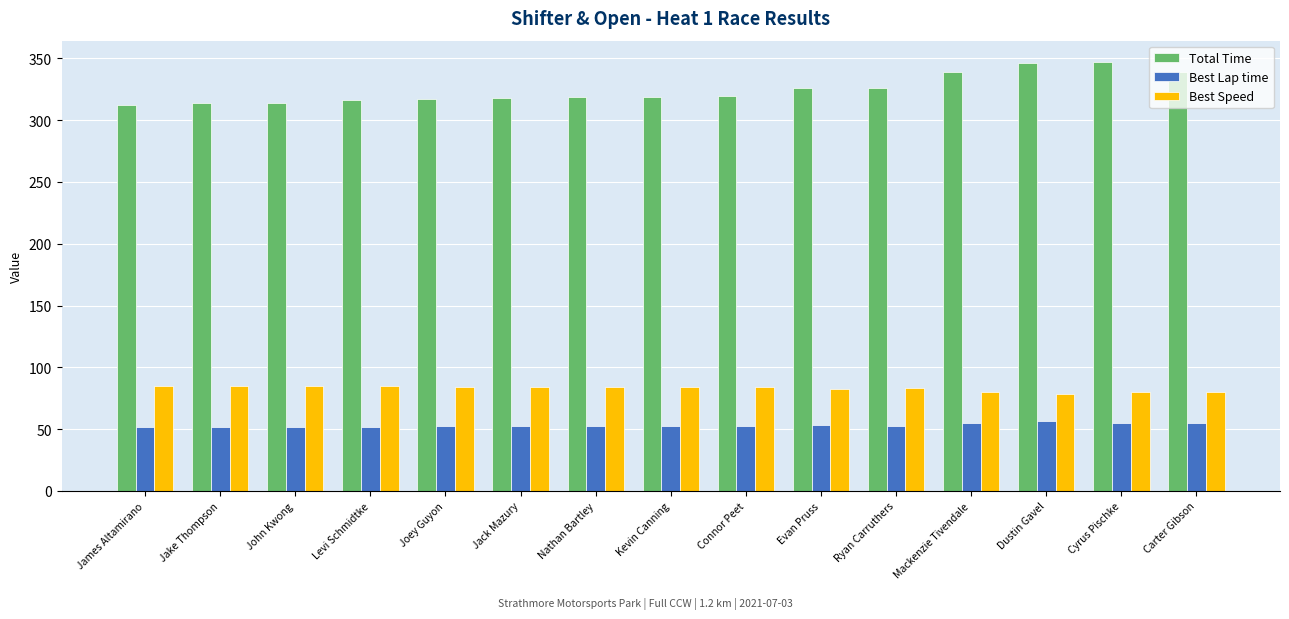

Which series changed the most between James Altamirano and Cyrus Pischke?

Total Time